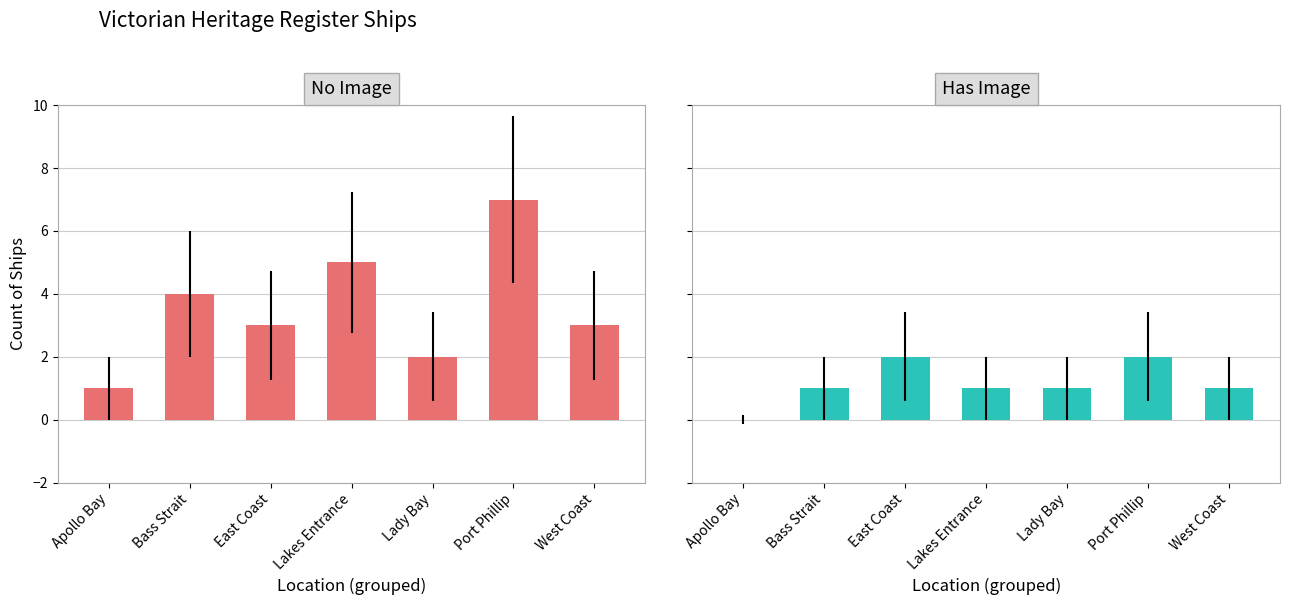

List the series in order of their peak value, highest first.

No Image (No lockdown), Has Image (Lockdown)